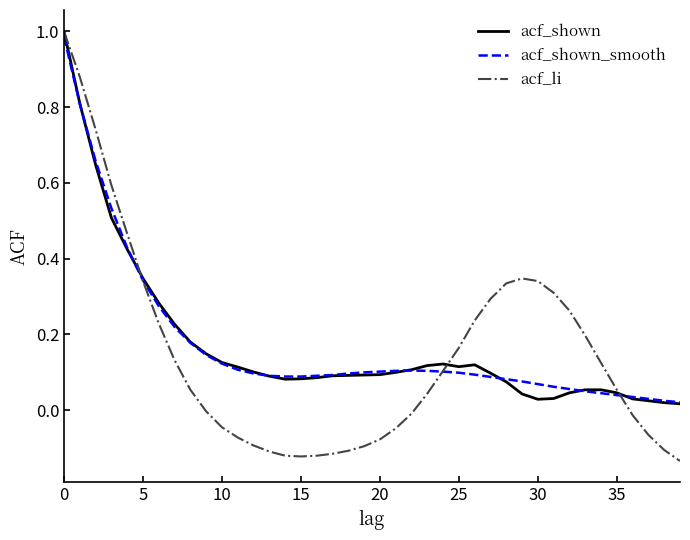

Is this an area chart (filled region under the line)?

No